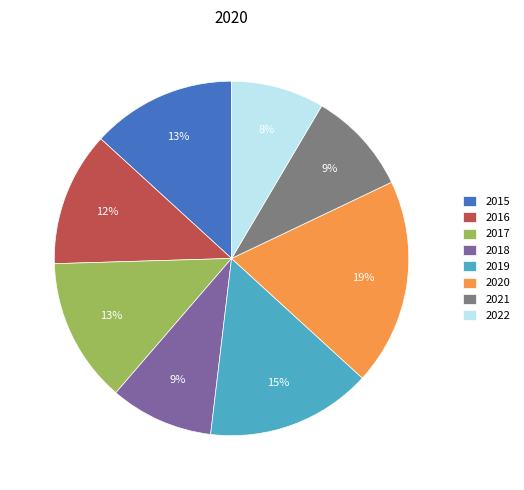

What percentage is the 2022 slice, to the nearest percent?

8%